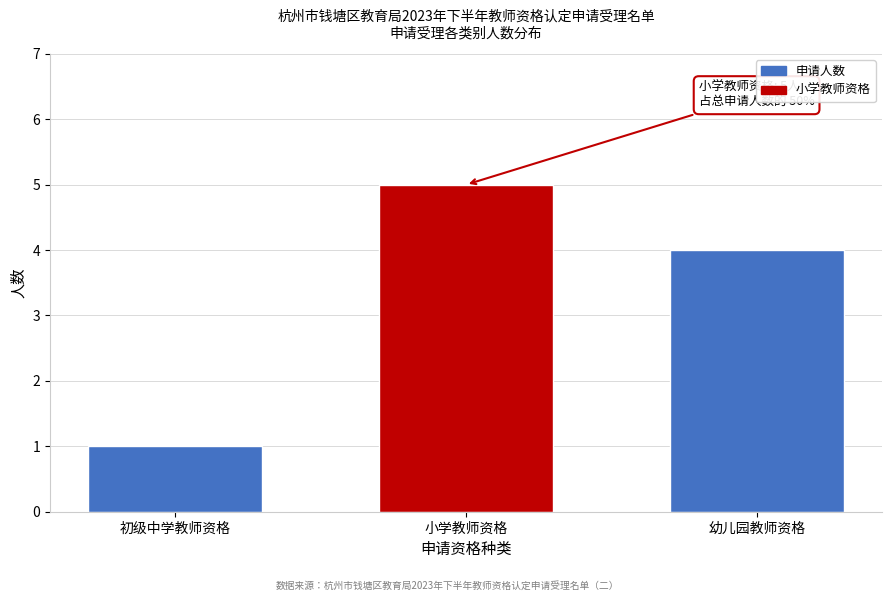

Reading left to right, extract all data points from this chart.

初级中学教师资格=1	小学教师资格=5	幼儿园教师资格=4